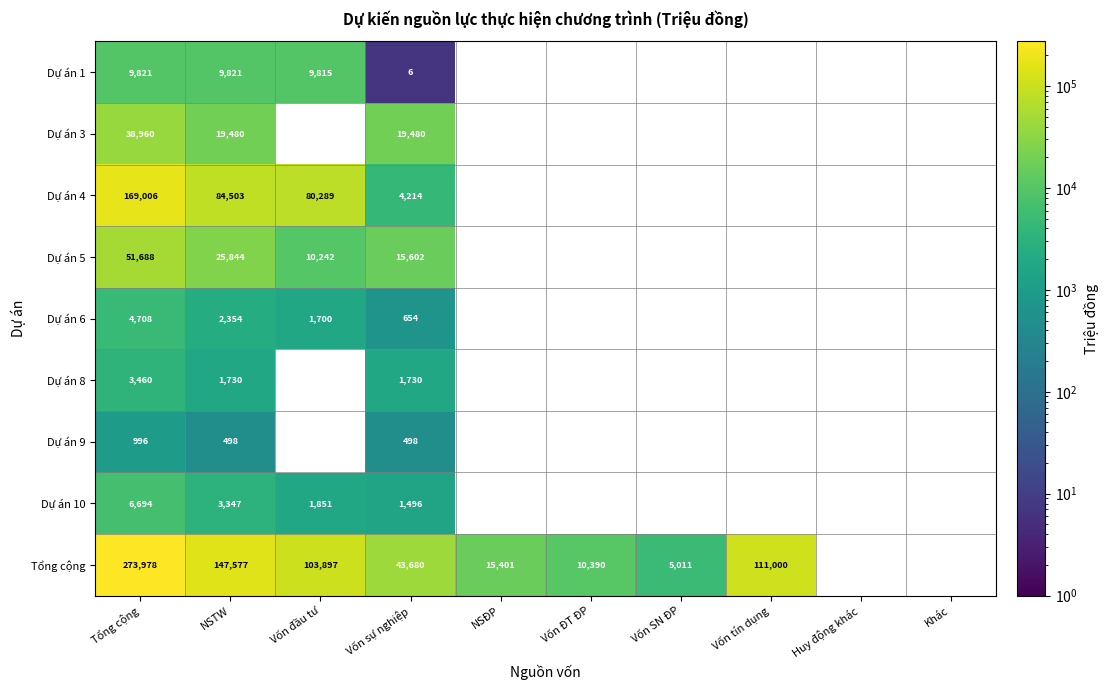

Is it true that Dự án 1 equals 1991 at NSTW?

False